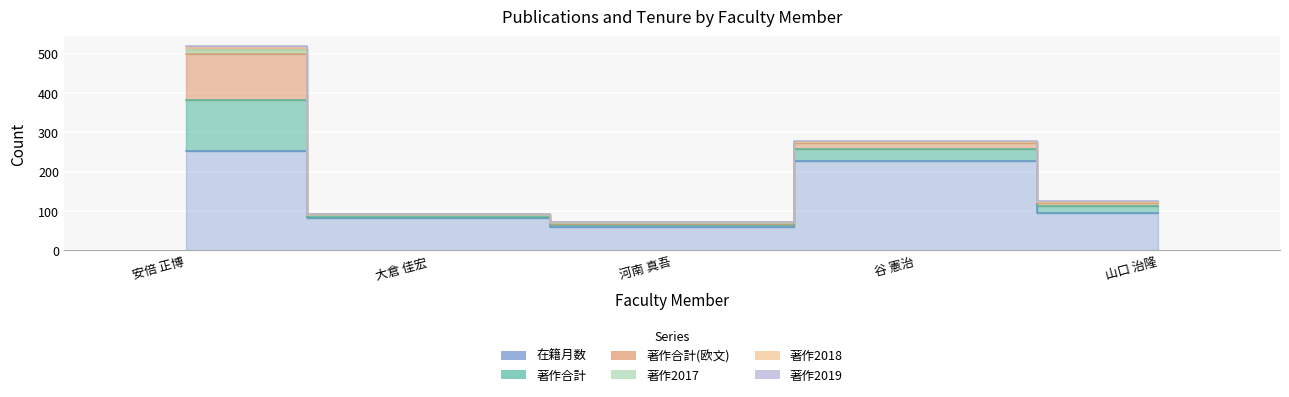

What is the difference between the second highest and minimum values in the 著作2019 series?

2